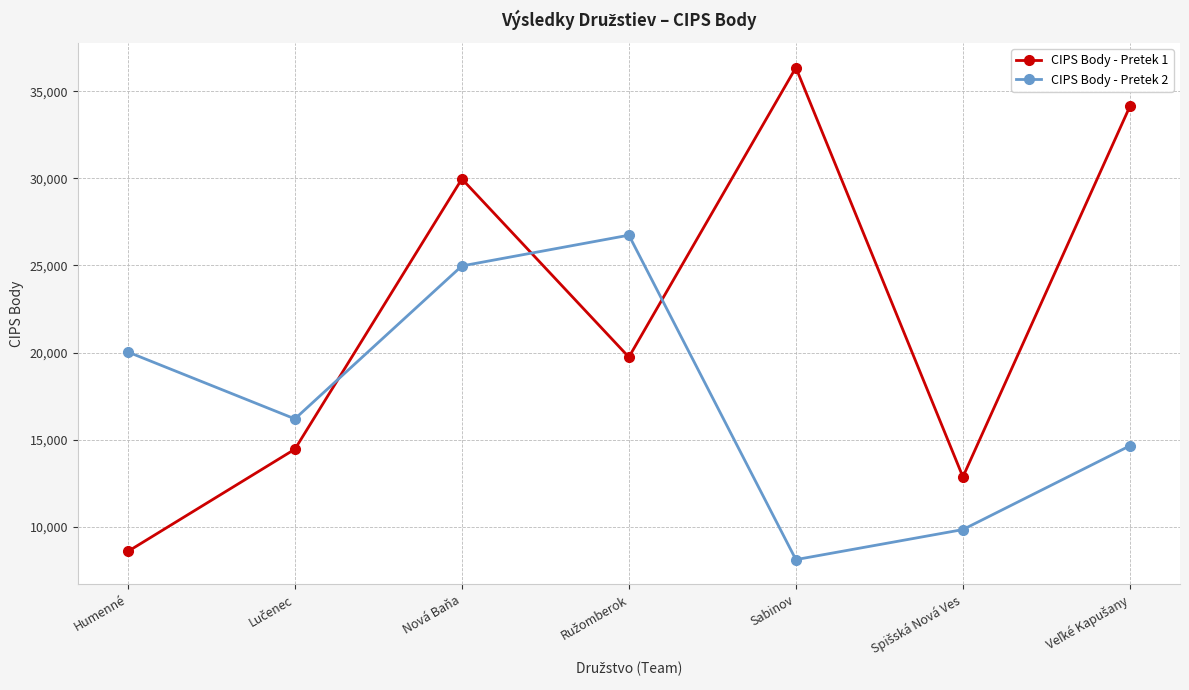

What is the average value of the CIPS Body - Pretek 2 series?

17216